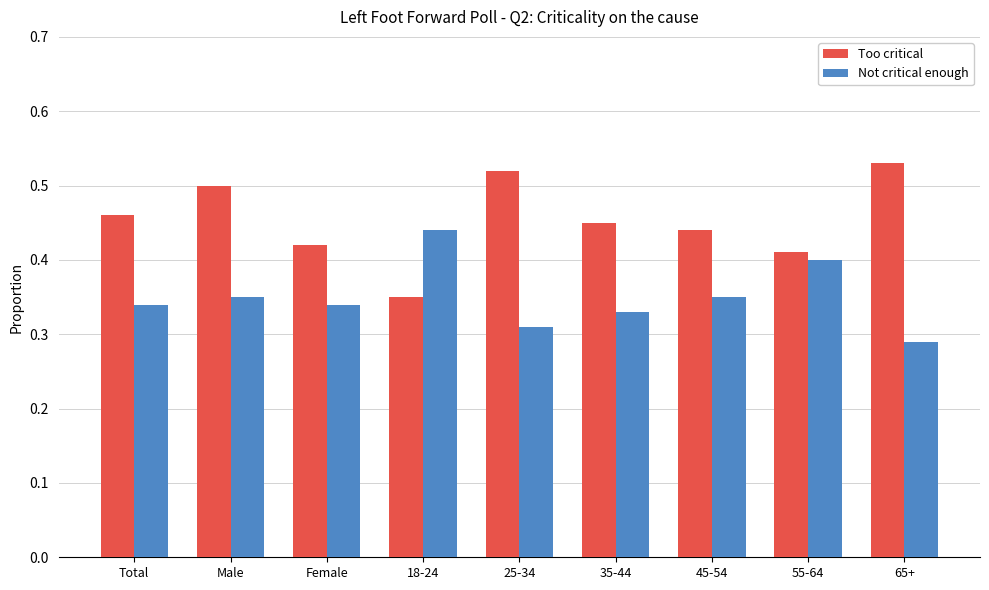

Is the value of Too critical at 45-54 greater than the value of Not critical enough at 55-64?

Yes